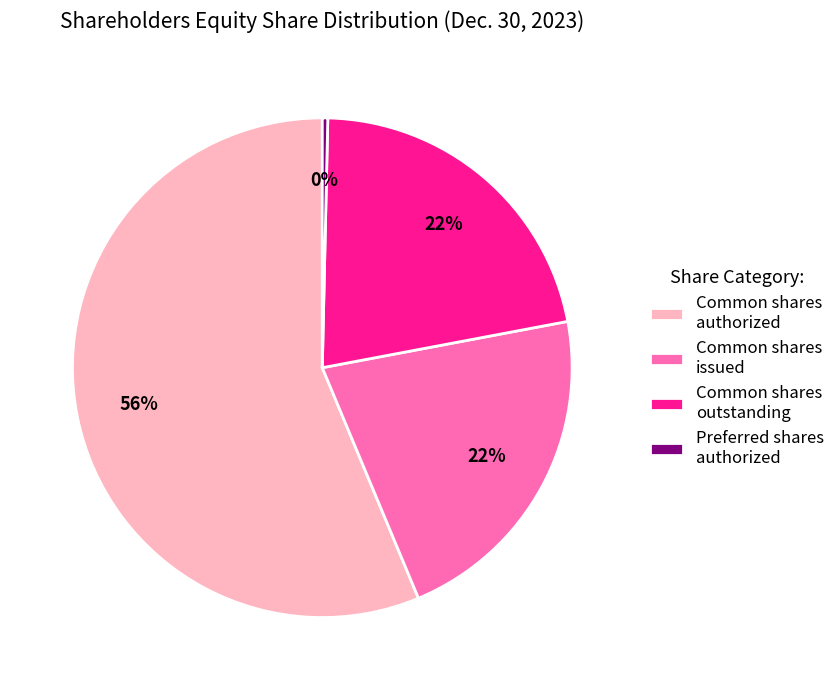

Is it true that Common shares issued is 13% of the pie?

False